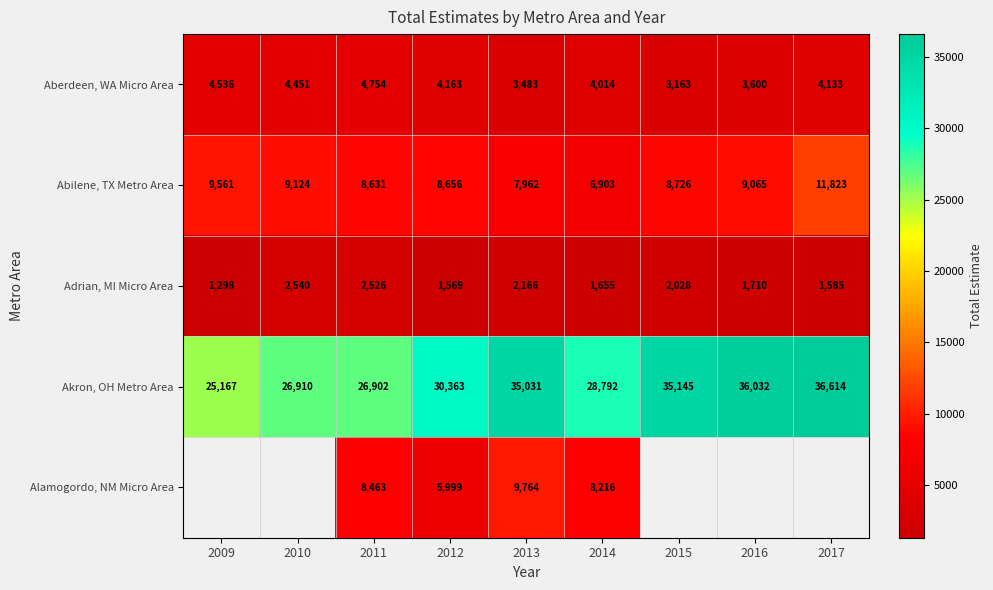

Rank the categories by Aberdeen, WA Micro Area value from lowest to highest.

2015, 2013, 2016, 2014, 2017, 2012, 2010, 2009, 2011